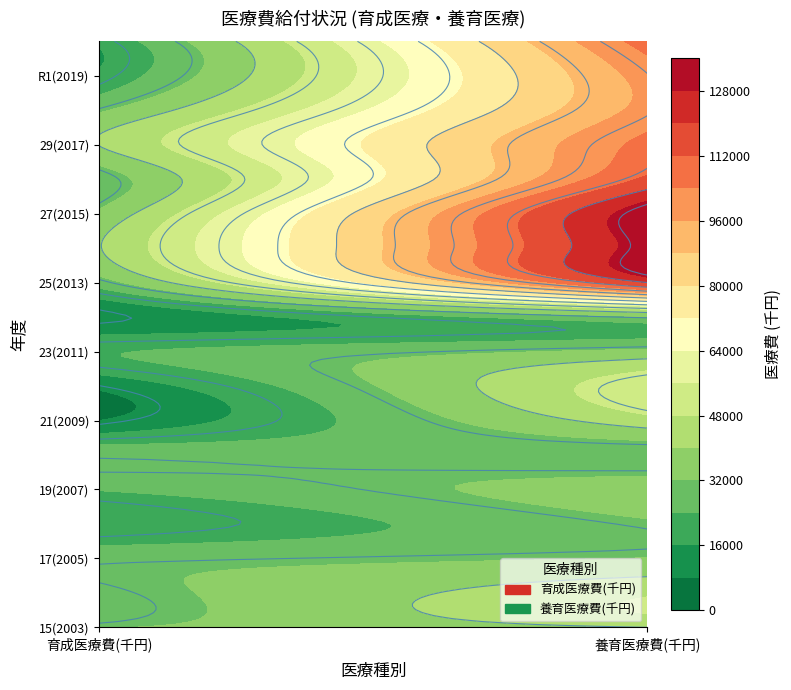

True or false: 19(2007) has a value of 41467 at 0.

False